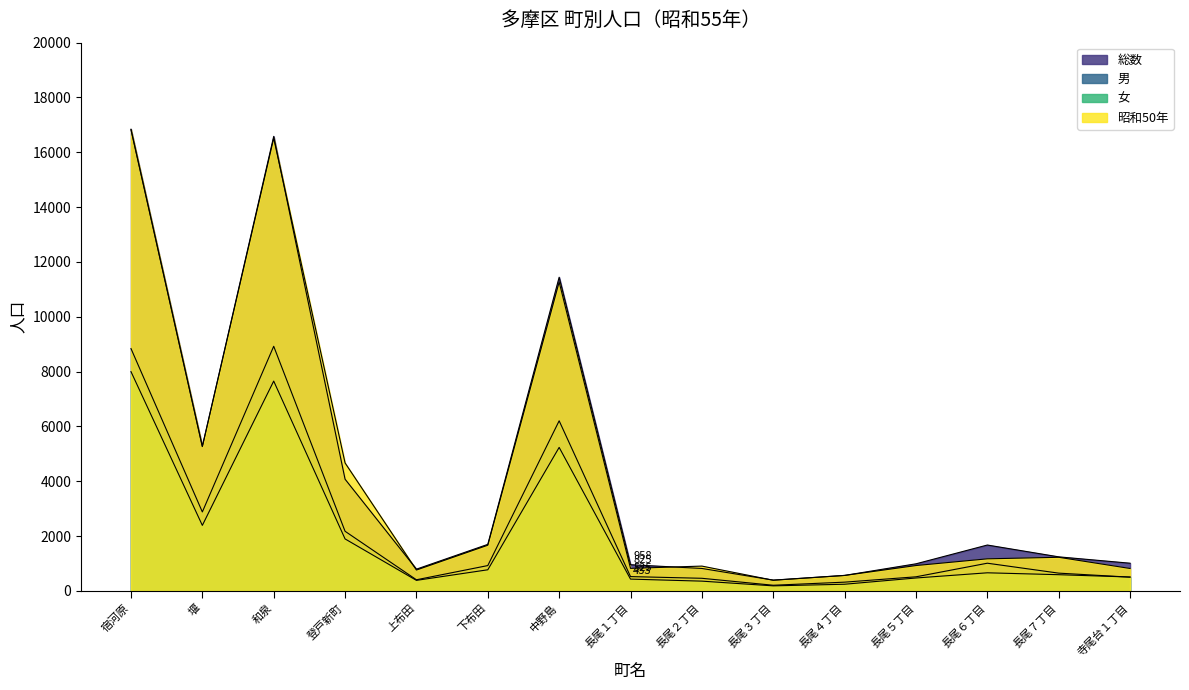

At which label does 総数 first exceed 1245?

宿河原